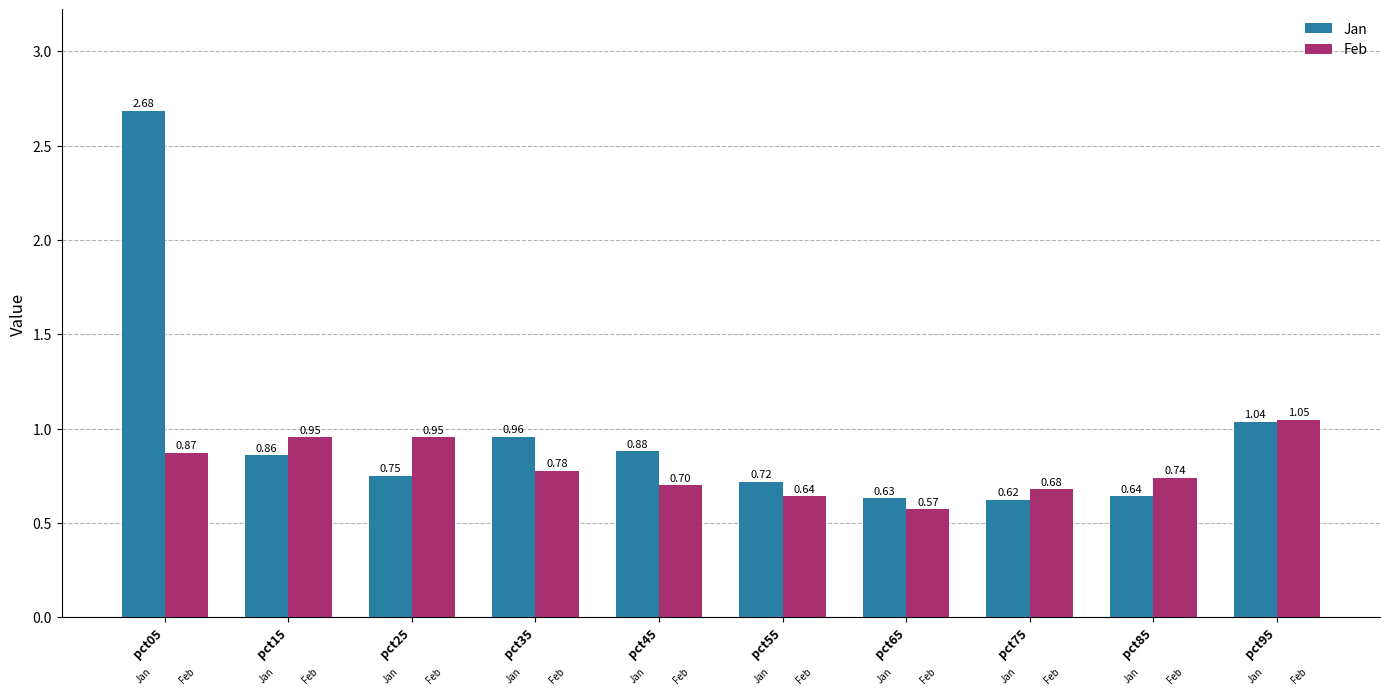

List the series in order of their overall mean, highest first.

Jan, Feb